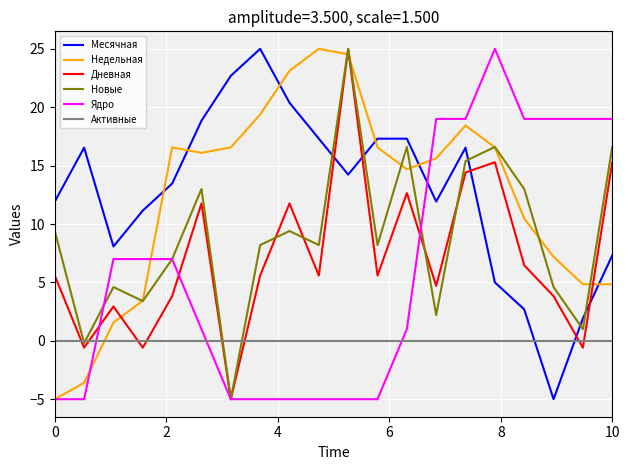

True or false: Месячная and Новые cross at least once.

True